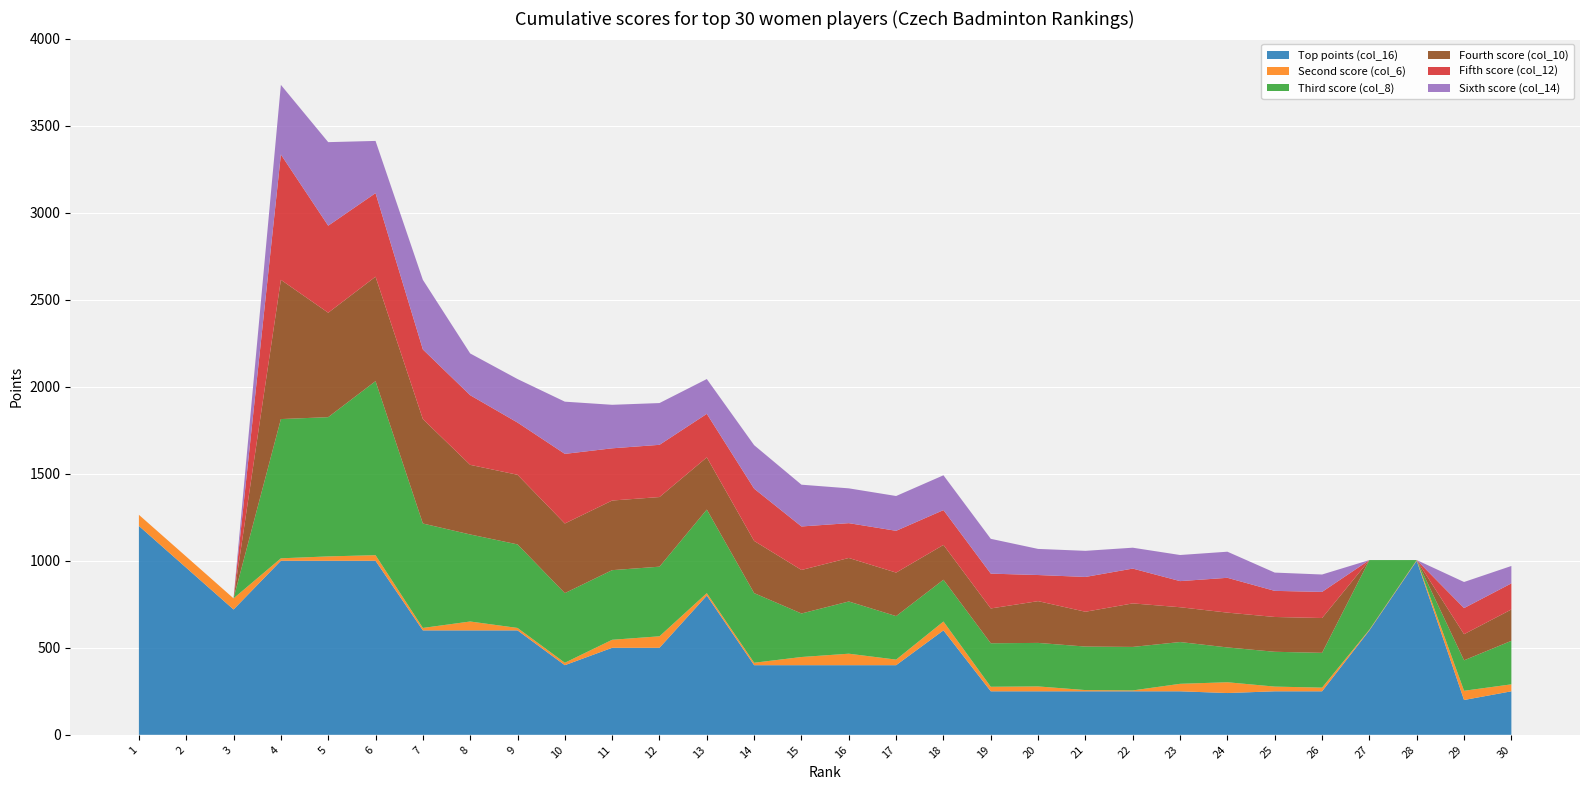

Reading left to right, extract all data points from this chart.

Top points (col_16): 1200	960	720	1000	1000	1000	600	600	600	400	500	500	800	400	400	400	400	600	250	250	250	250	250	240	250	250	600	1000	200	250
Second score (col_6): 64	64	64	14	25	32	14	51	14	14	46	66	14	14	47	66	32	51	26	28	7	5	43	62	27	21	4	4	53	40
Third score (col_8): 0	0	0	800	800	1000	600	500	480	400	400	400	480	400	250	300	250	240	250	250	250	250	240	200	200	200	400	0	175	250
Fourth score (col_10): 0	0	0	800	600	600	600	400	400	400	400	400	300	300	250	250	250	200	200	240	200	250	200	200	200	200	0	0	150	180
Fifth score (col_12): 0	0	0	720	500	480	400	400	300	400	300	300	250	300	250	200	240	200	200	150	200	200	150	200	150	150	0	0	150	150
Sixth score (col_14): 0	0	0	400	480	300	400	240	250	300	250	240	200	250	240	200	200	200	200	150	150	120	150	150	105	100	0	0	150	100